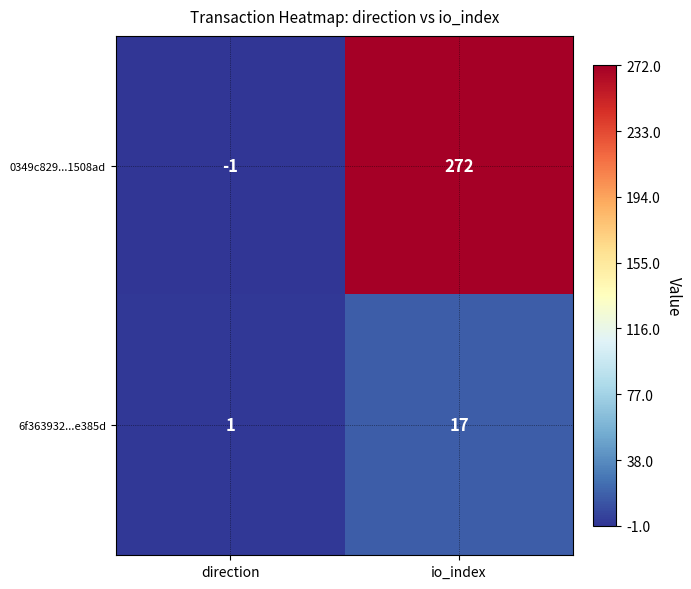

What is the difference between the maximum and minimum values in the 6f363932...e385d series?

16